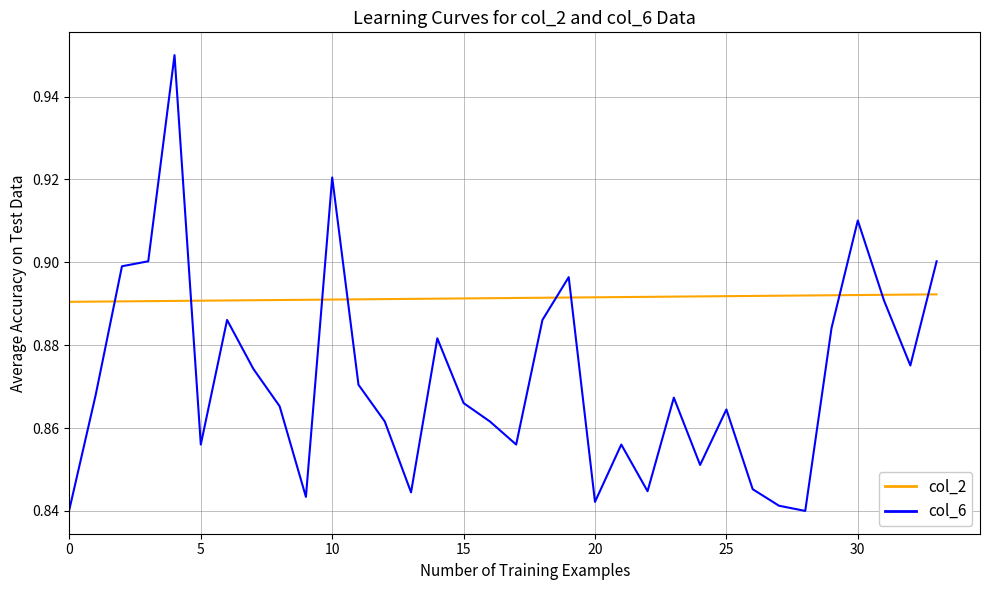

Rank the series by their average value, from highest to lowest.

col_2, col_6